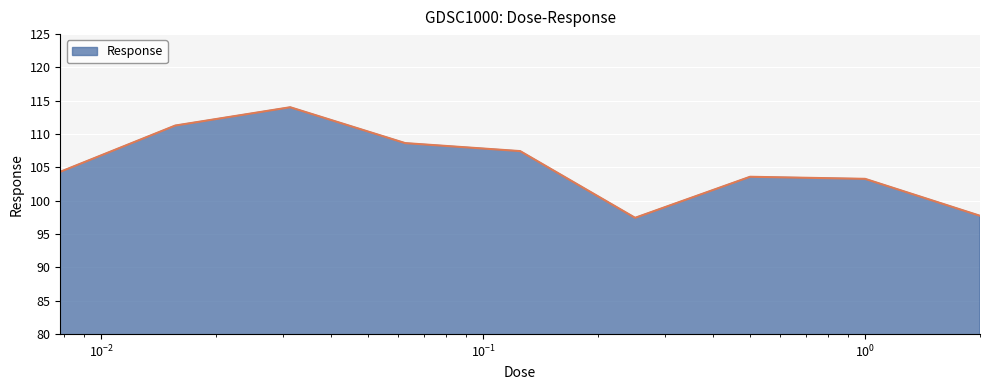

What is the maximum value shown in the chart?

114.0